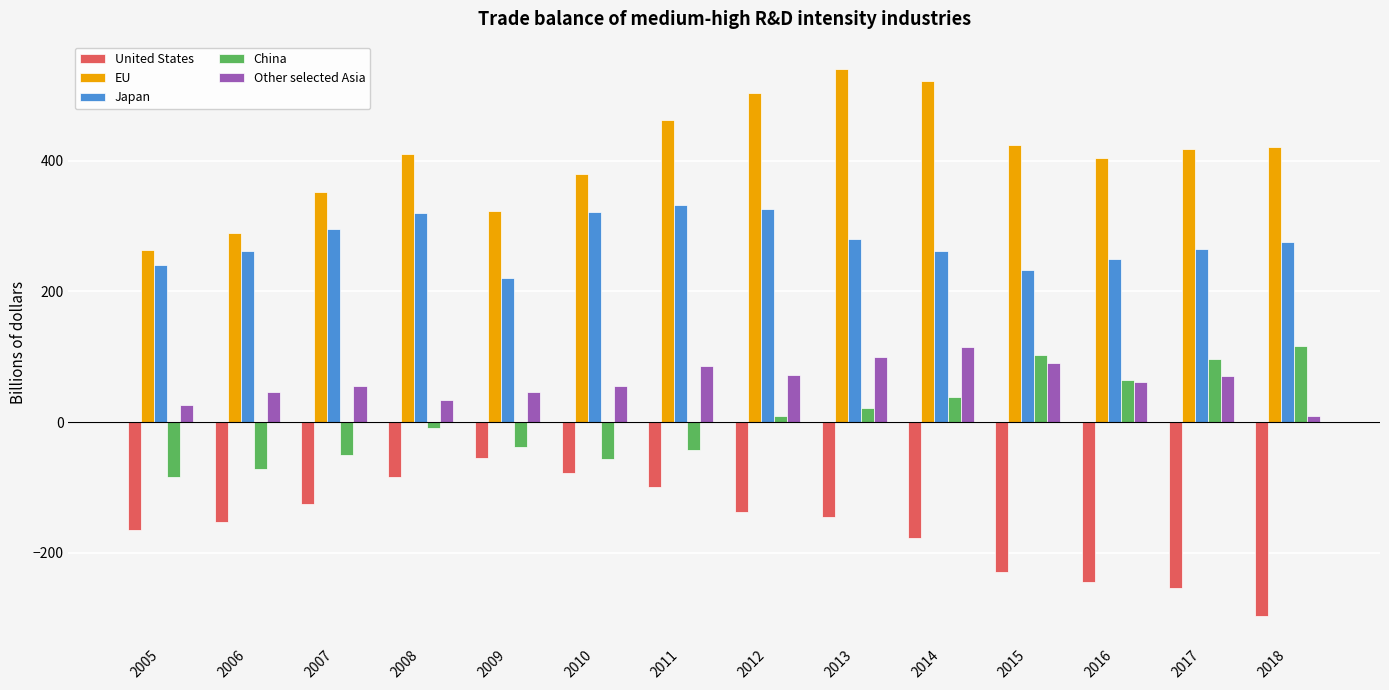

At how many categories does at least one series exceed 255?

14